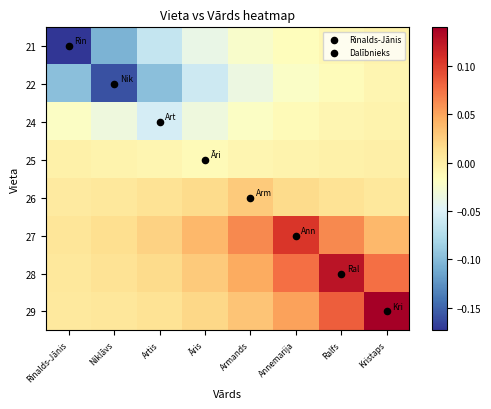

List the series in order of their peak value, lowest first.

22, 21, 24, 25, 26, 27, 28, 29